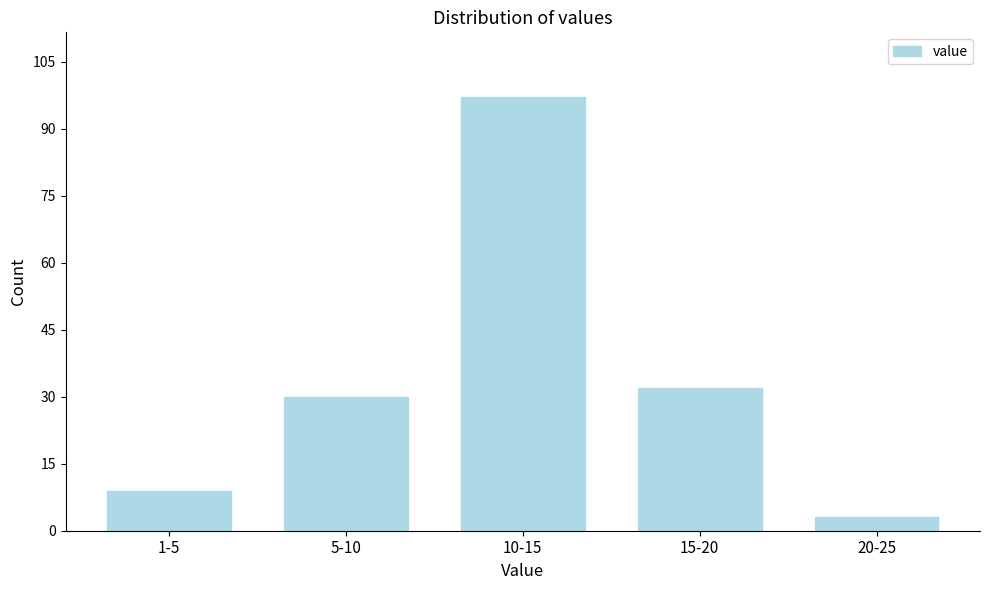

Reading left to right, list all the values displayed in this chart.

1-5=9	5-10=30	10-15=97	15-20=32	20-25=3